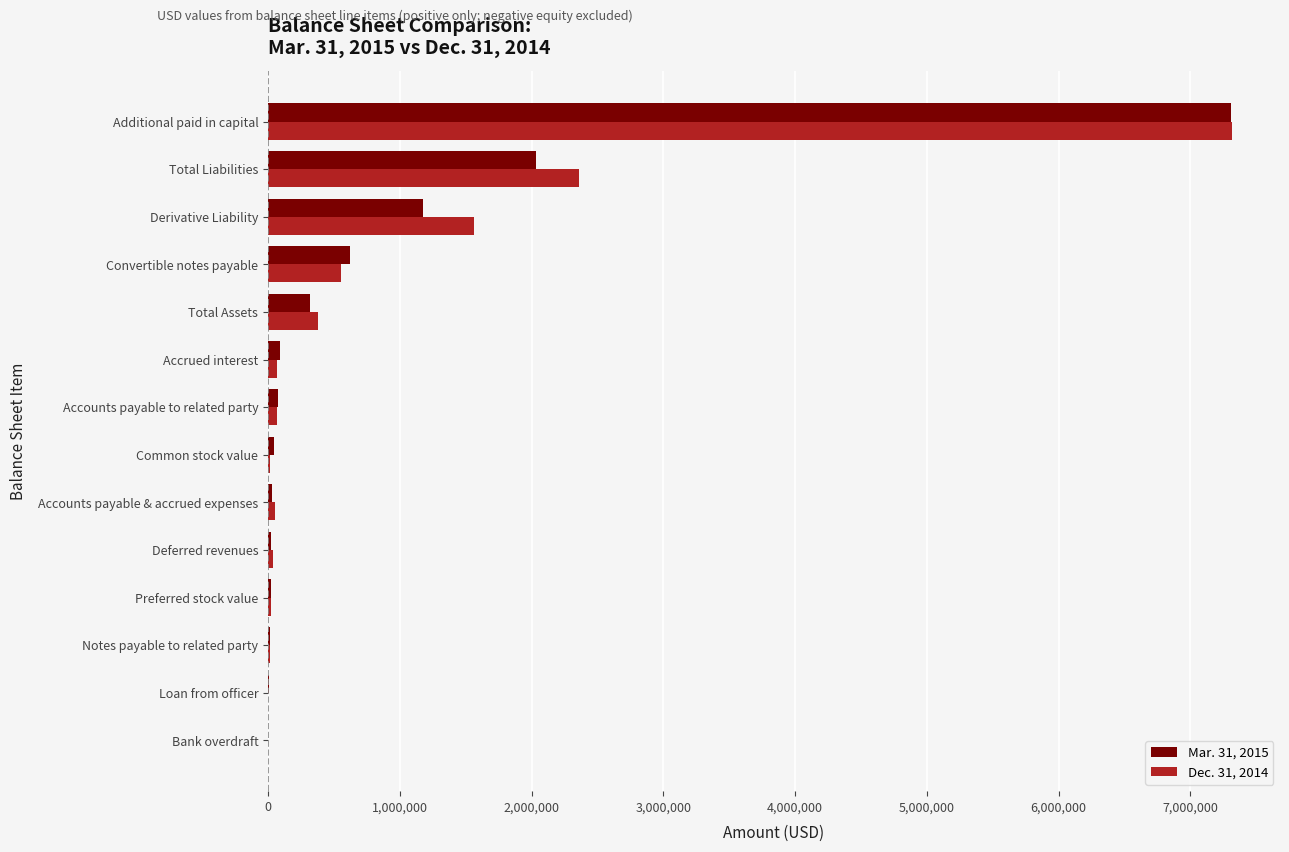

What is the maximum value shown in the chart?

7315474